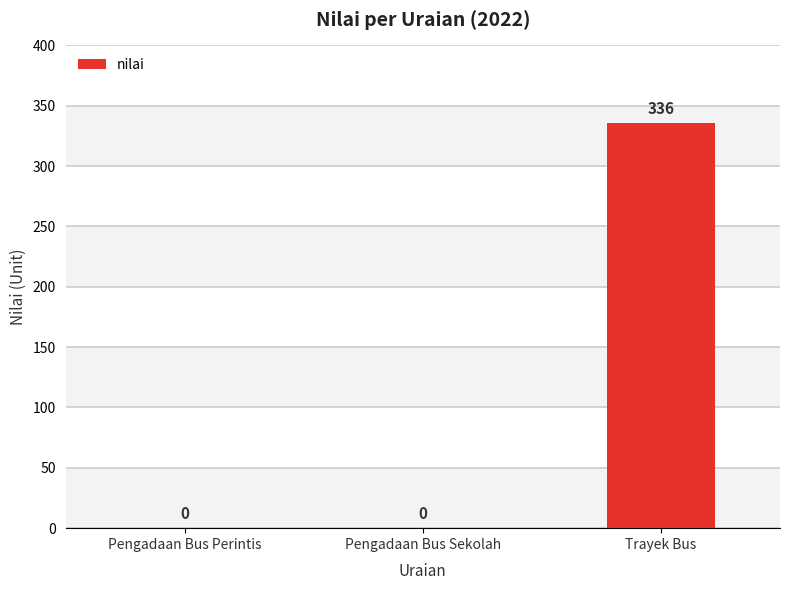

Read the value at Trayek Bus, to the nearest 50.

350